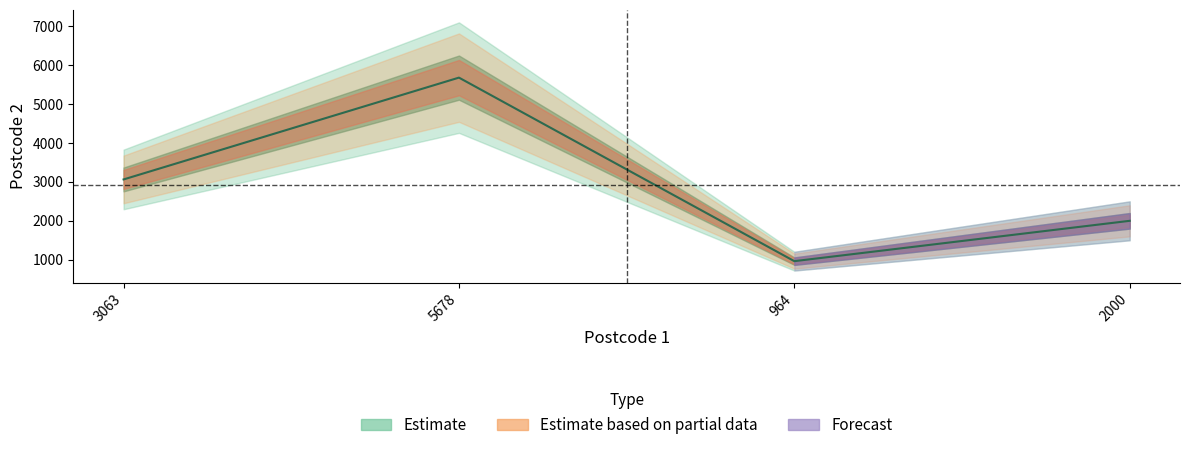

Count the values in the range 2000 to 5678.

3